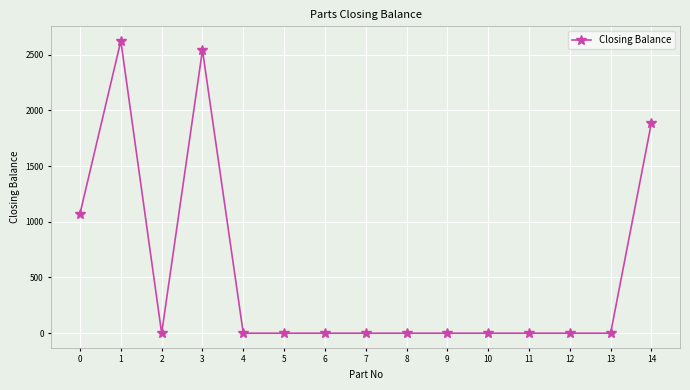

What is the greatest value displayed?

2623